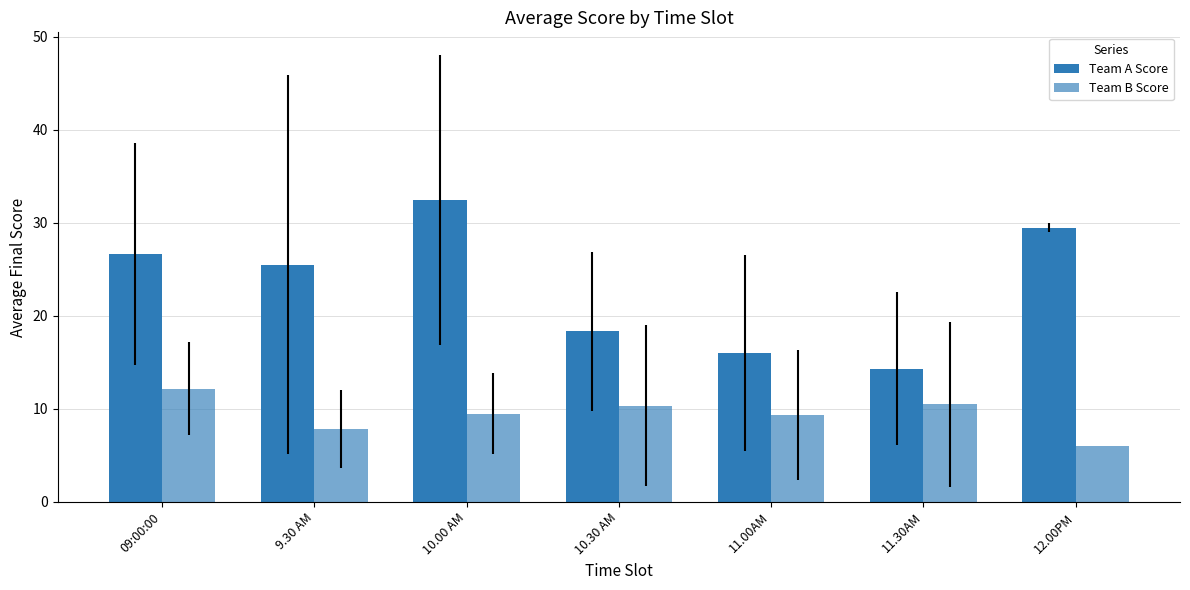

What is the label of the 5th bar from the right?

10.00 AM